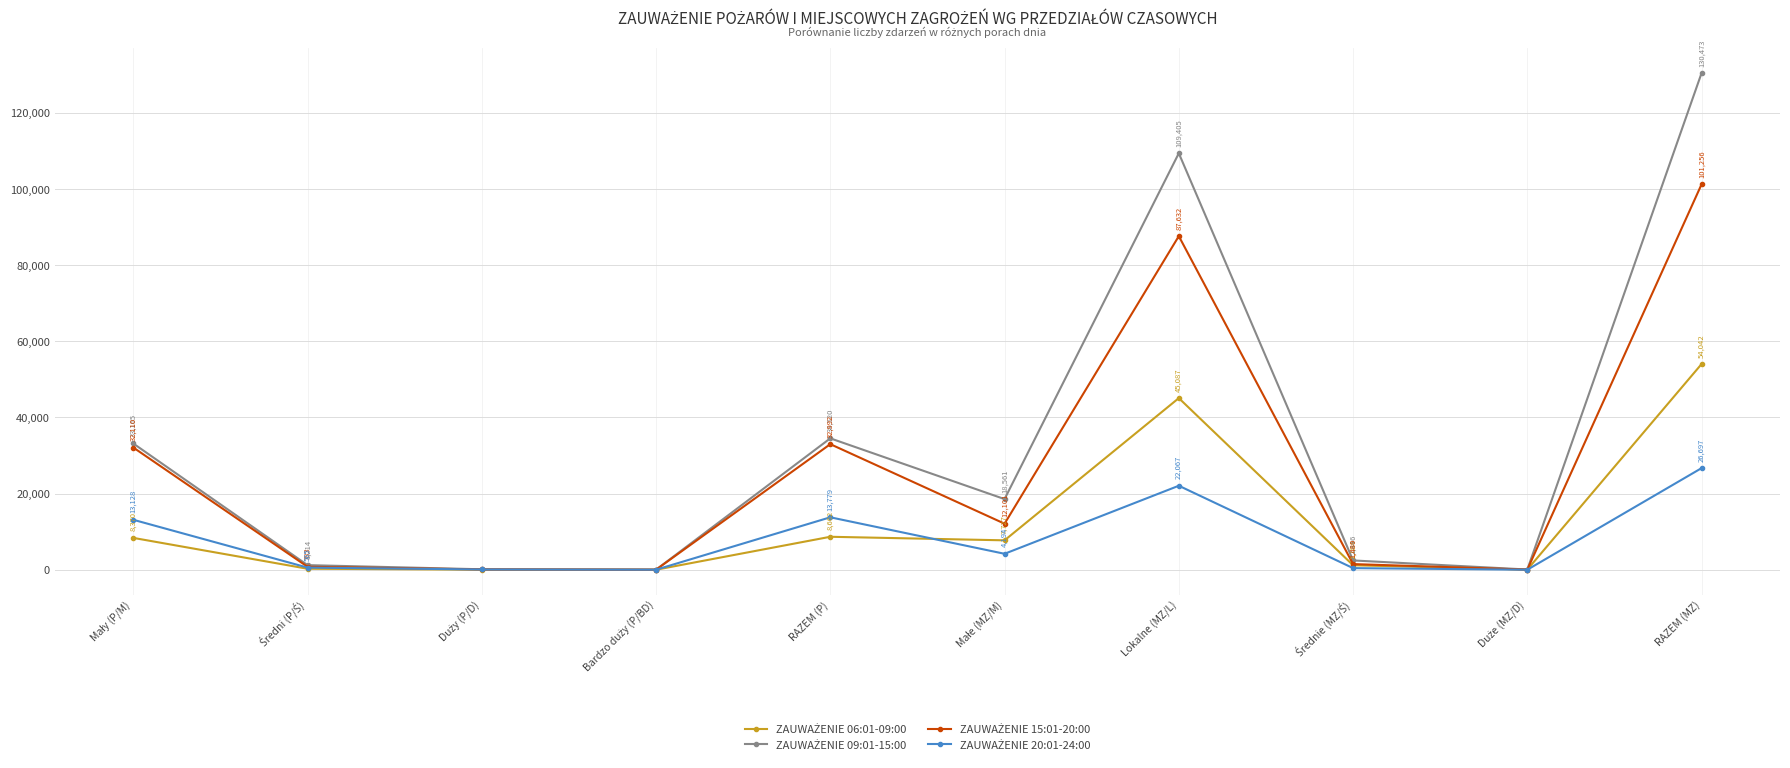

What is the minimum value shown in the chart?

8